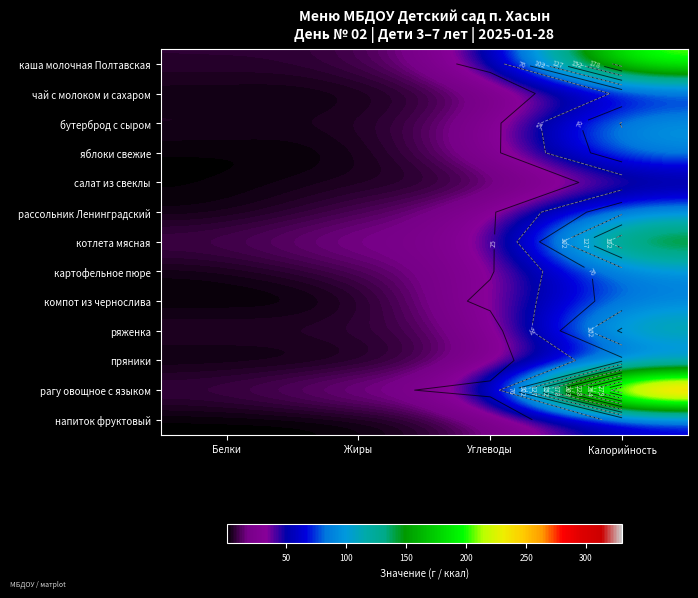

What is the total value across all series at Жиры?

89.3